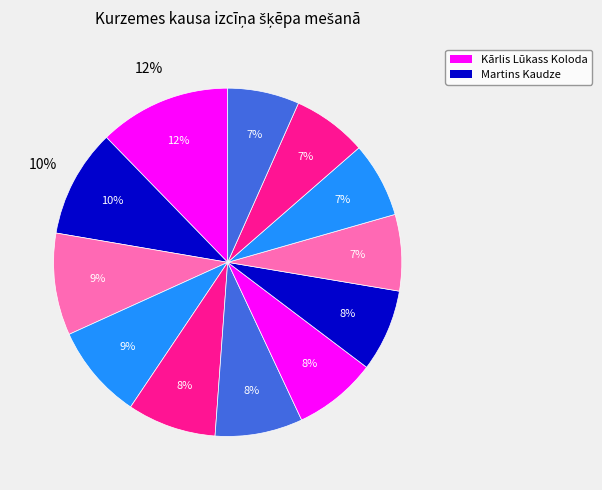

Is there a majority slice in this chart?

No